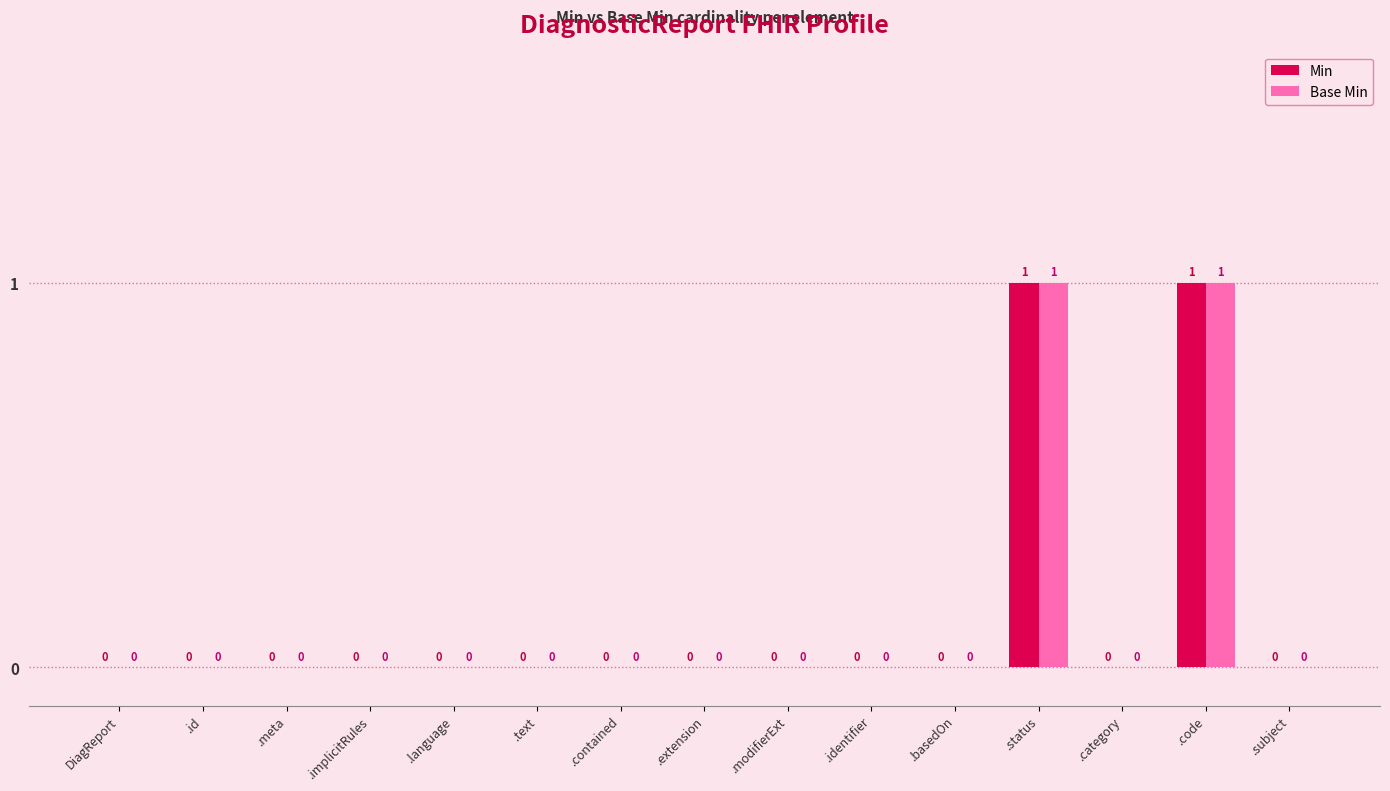

How many data points in Base Min are above 0?

2